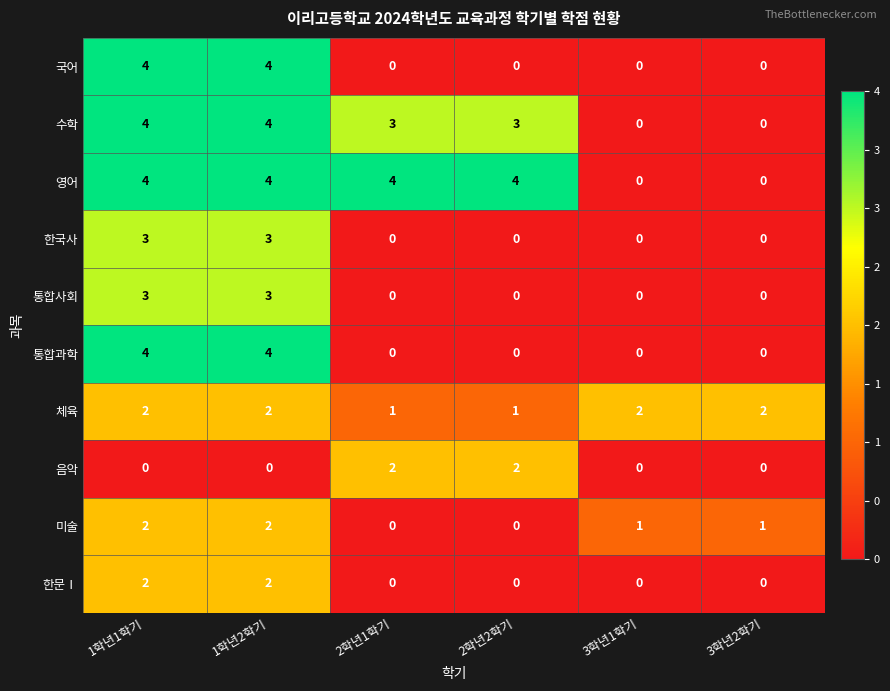

True or false: 영어 has a value of 4 at 1학년1학기.

True